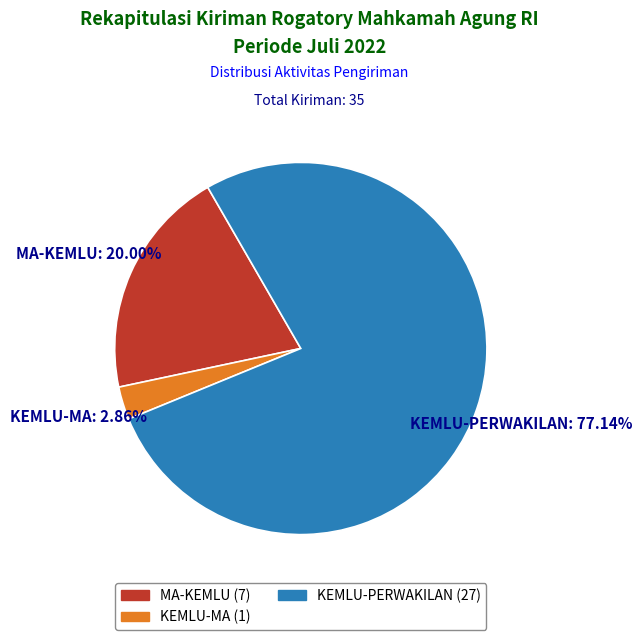

Count the number of slices in the pie.

3